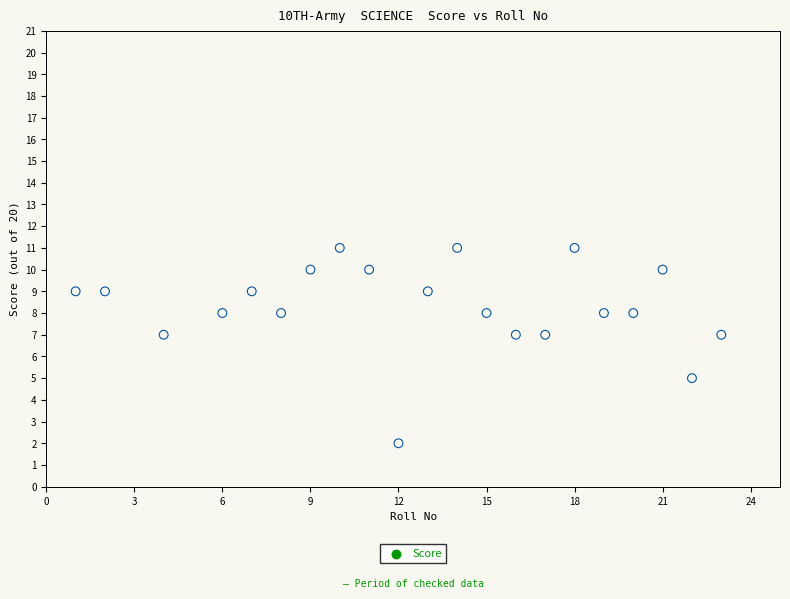

What is the range of Y values (max minus min)?

9